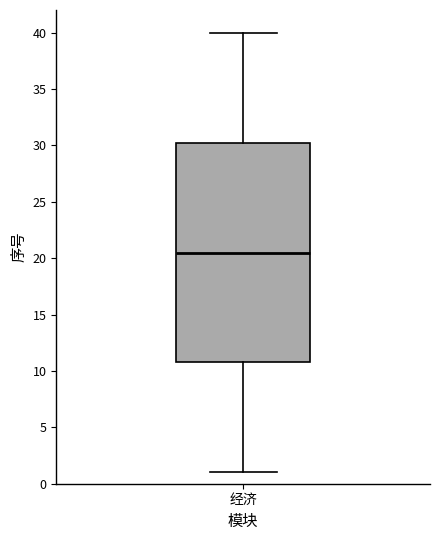

Transcribe this box plot: give where the median line is, the range the box spans, and where the two whiskers end, as read against the y-axis. The values are not printed on the chart, so give them approximately, as read against the axis.

median 20.5, box 11.0 to 30.5, whiskers 1.0 to 40.0